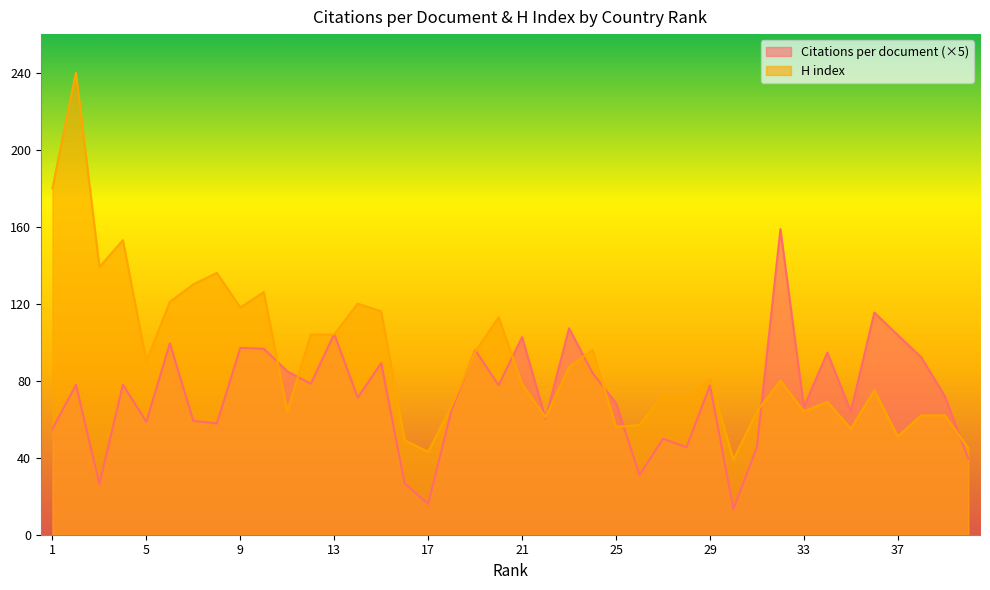

Does the chart display data point markers on the line(s)?

No